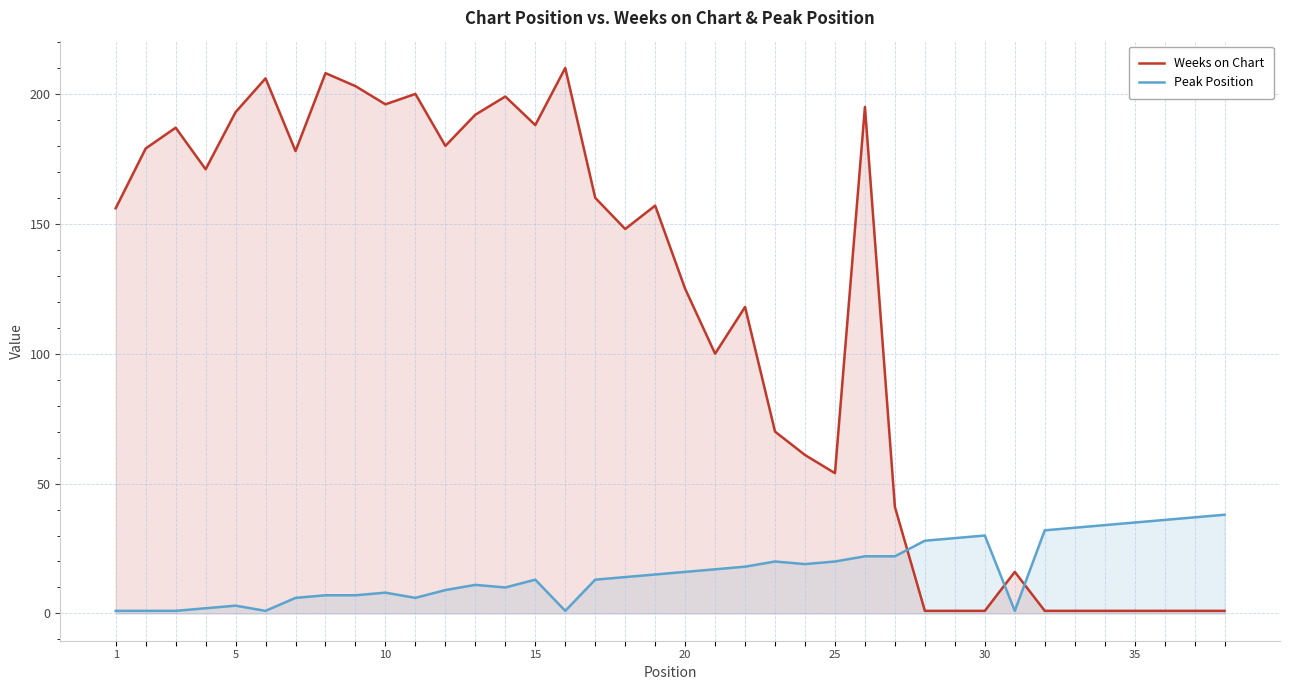

What is the maximum value for Weeks on Chart?

210